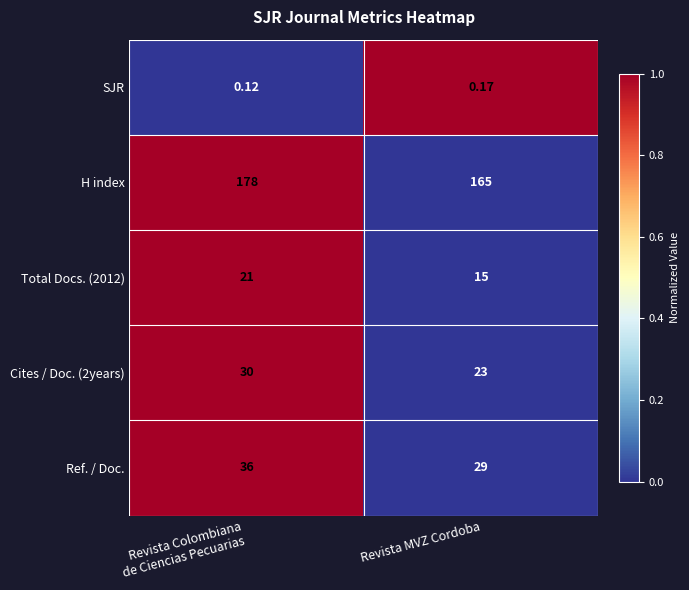

Which series has the largest range (max minus min)?

H index